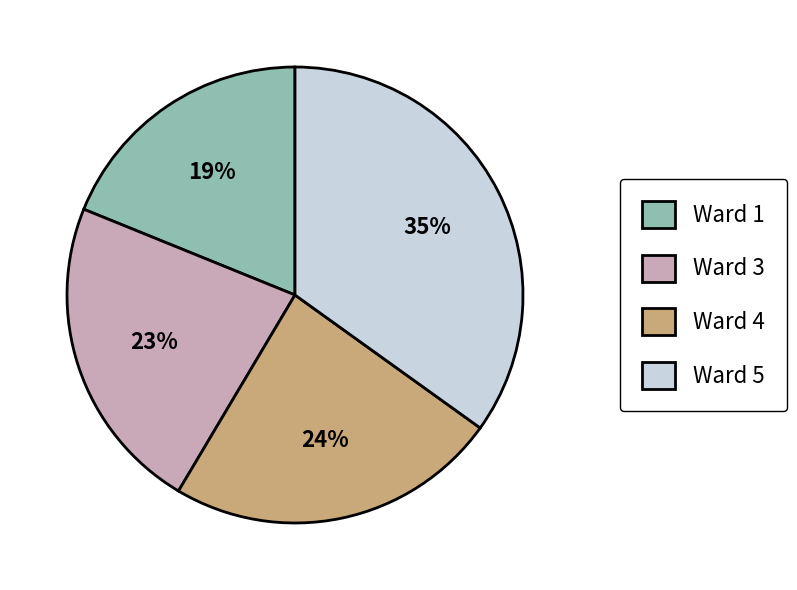

What percentage is the Ward 1 slice, to the nearest percent?

19%